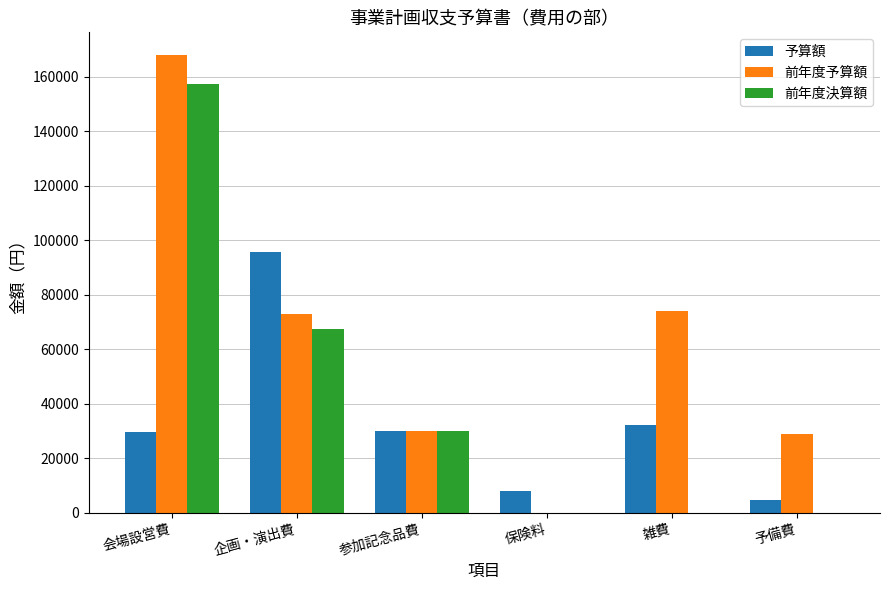

Read the 予算額 value at 企画・演出費, to the nearest 50.

95800